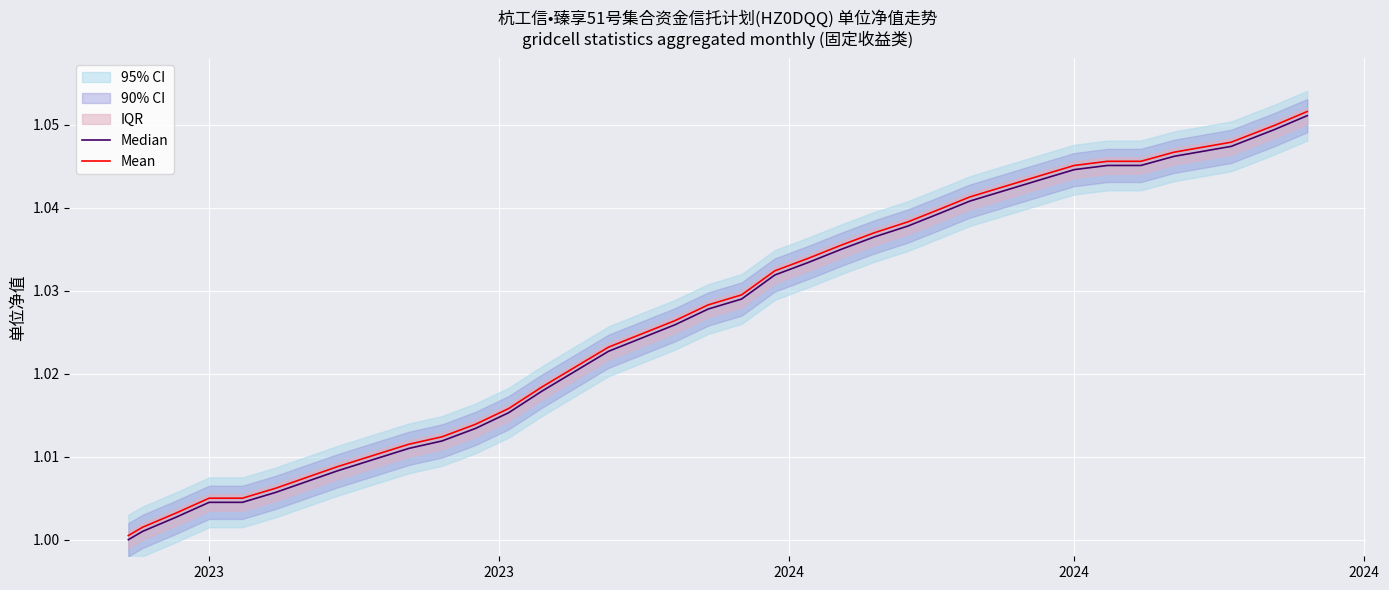

Is it true that Mean equals 0.2 at 2023?

False